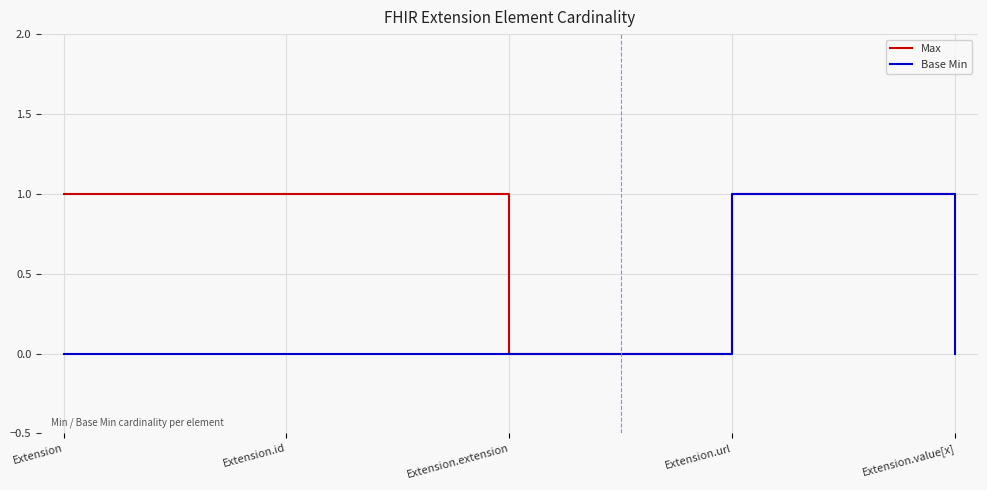

What is the spread (max minus min) of values at Extension?

1